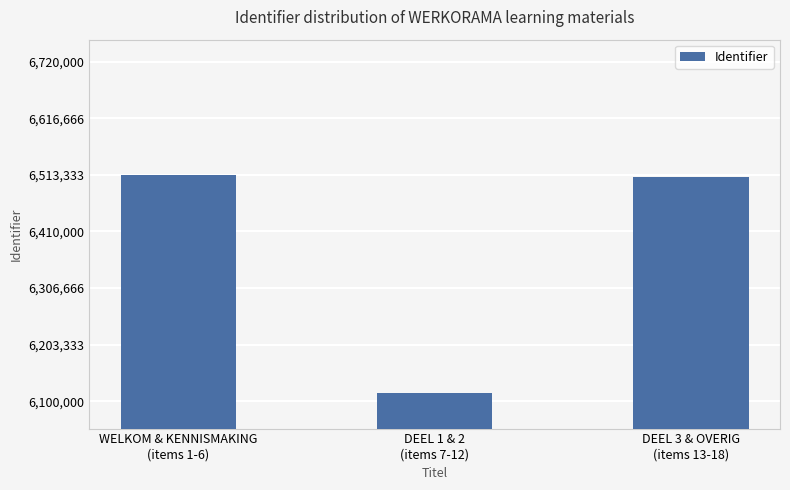

What is the greatest value displayed?

6512580